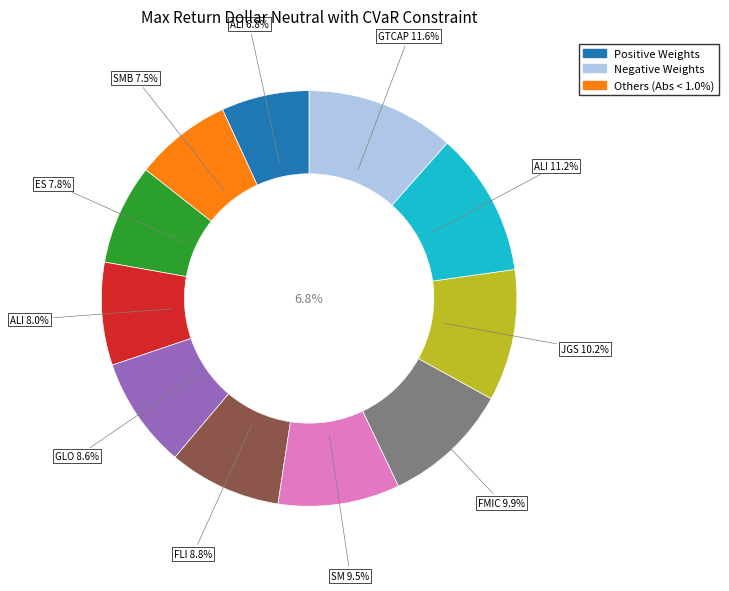

Which slice is the largest?

GTCAP 11-19